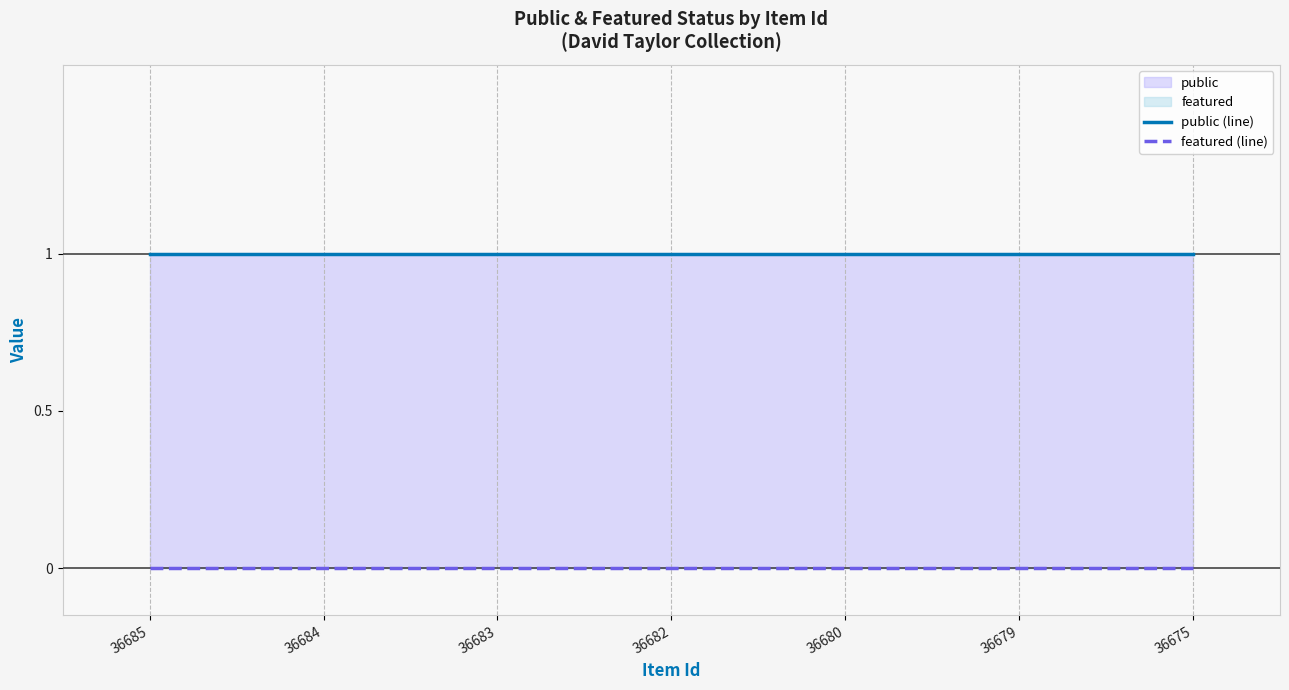

Where is featured (line) nearest to the value 0?

36685